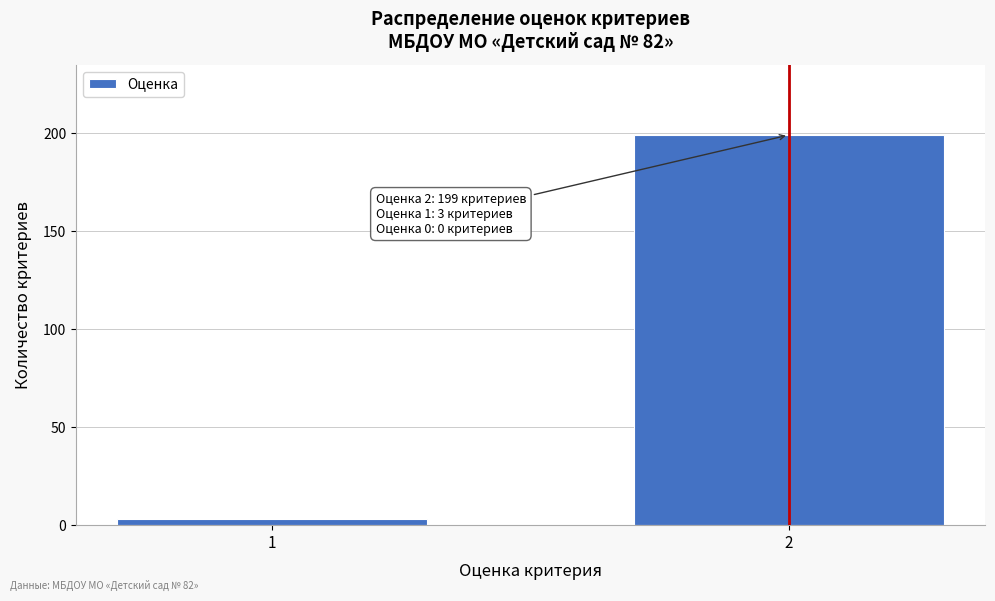

Reading left to right, what are all the values shown in this chart?

1=3	2=199